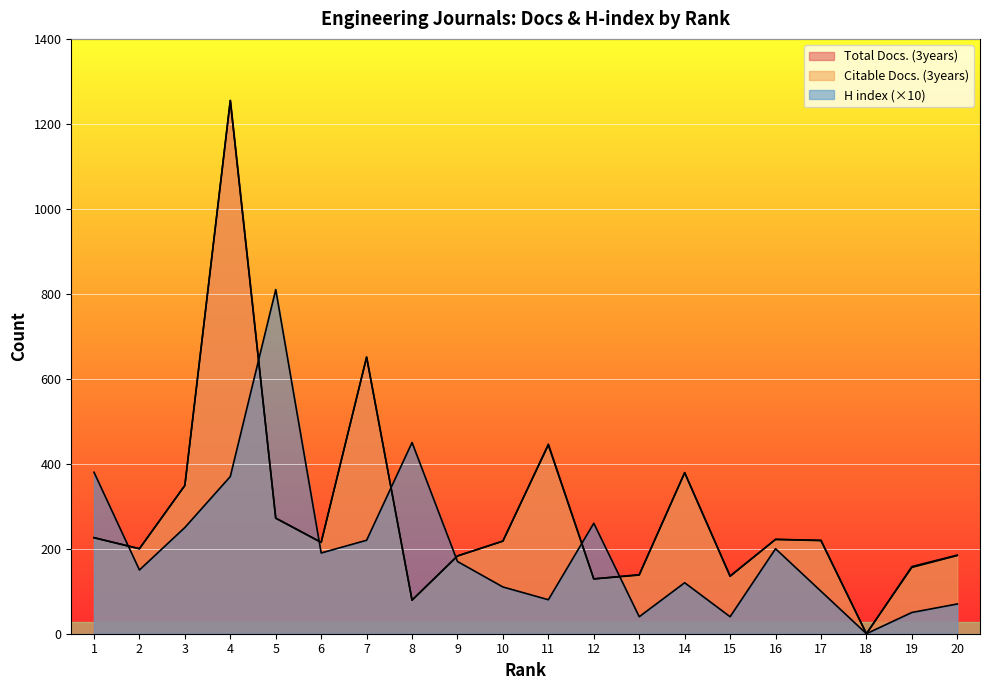

After their last crossing, which series has the higher values: H index or Total Docs. (3years)?

Total Docs. (3years)